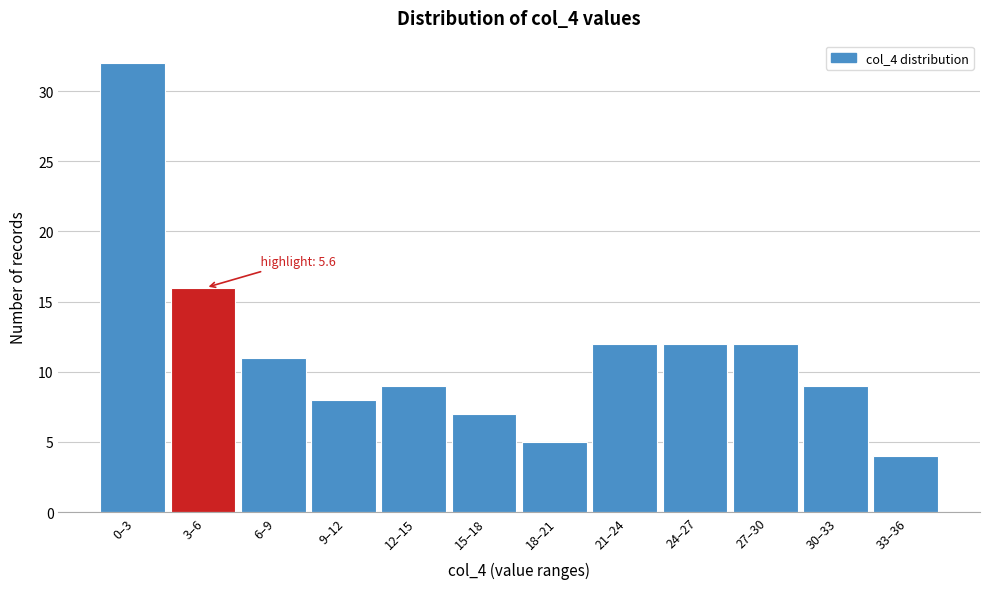

Reading left to right, transcribe all the data shown in this chart.

0–3=32	3–6=16	6–9=11	9–12=8	12–15=9	15–18=7	18–21=5	21–24=12	24–27=12	27–30=12	30–33=9	33–36=4